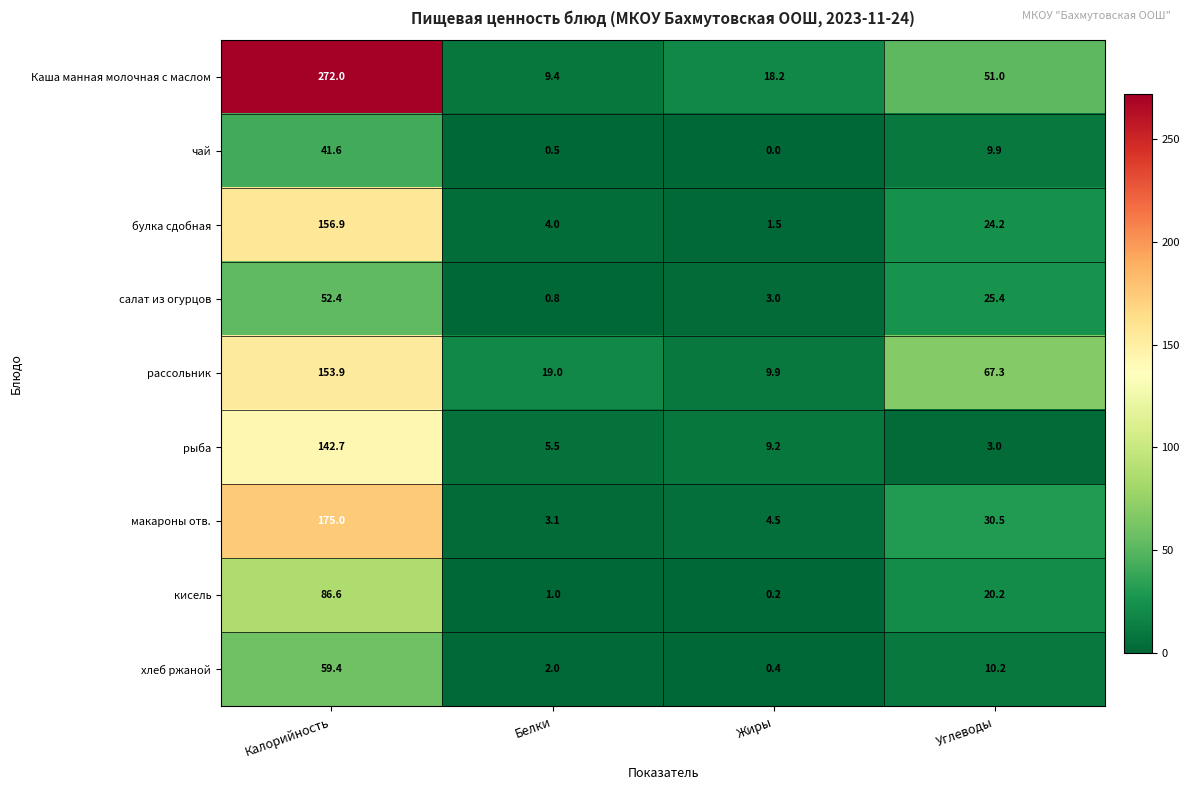

Which label corresponds to the smallest value in the chart?

Жиры